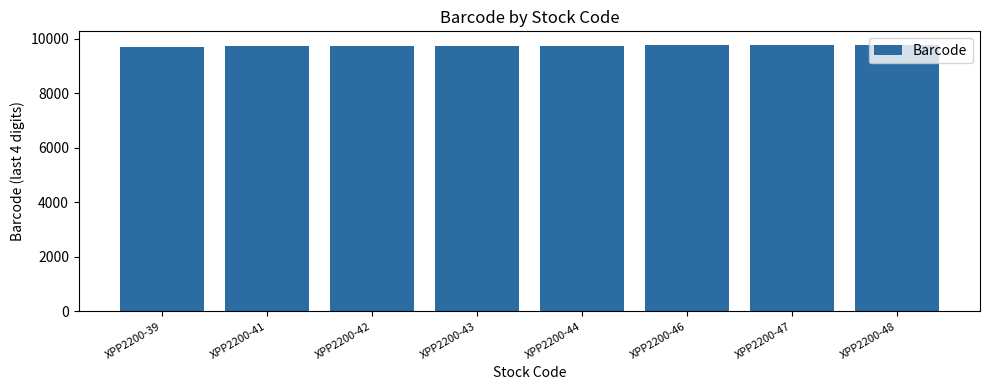

What is the minimum value shown in the chart?

9722